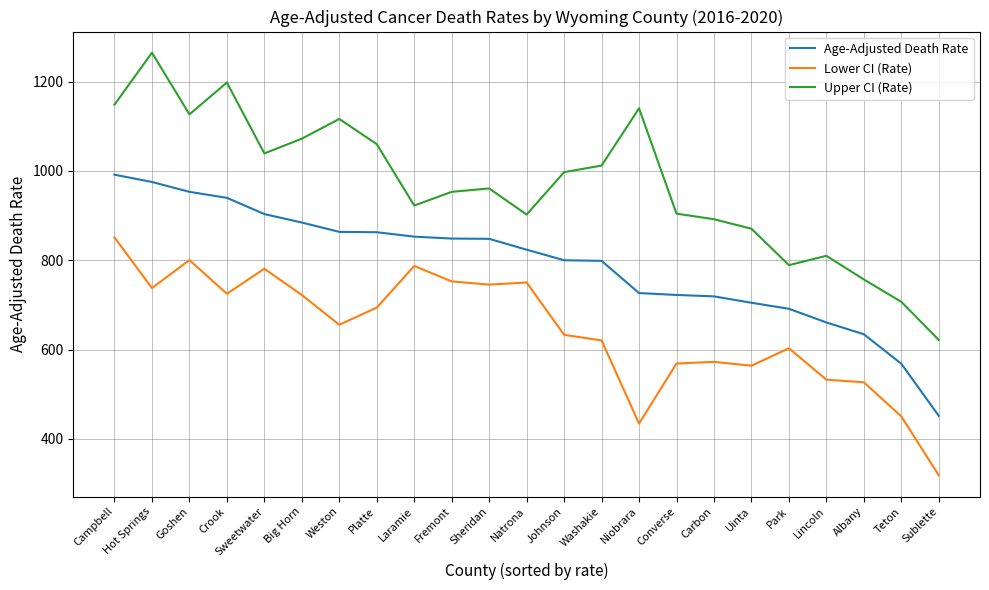

What position from the right is Platte?

16